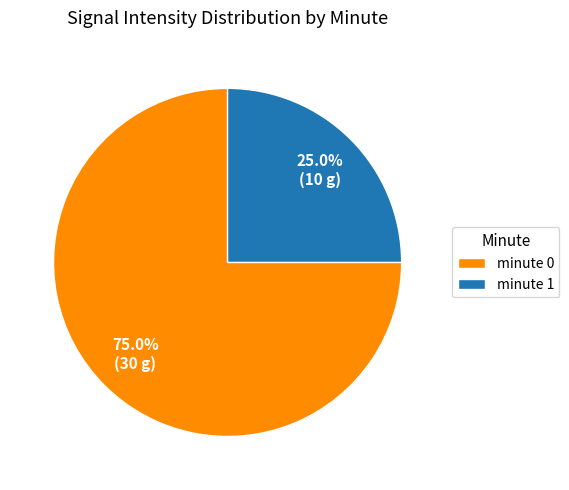

What is the majority slice?

minute 0